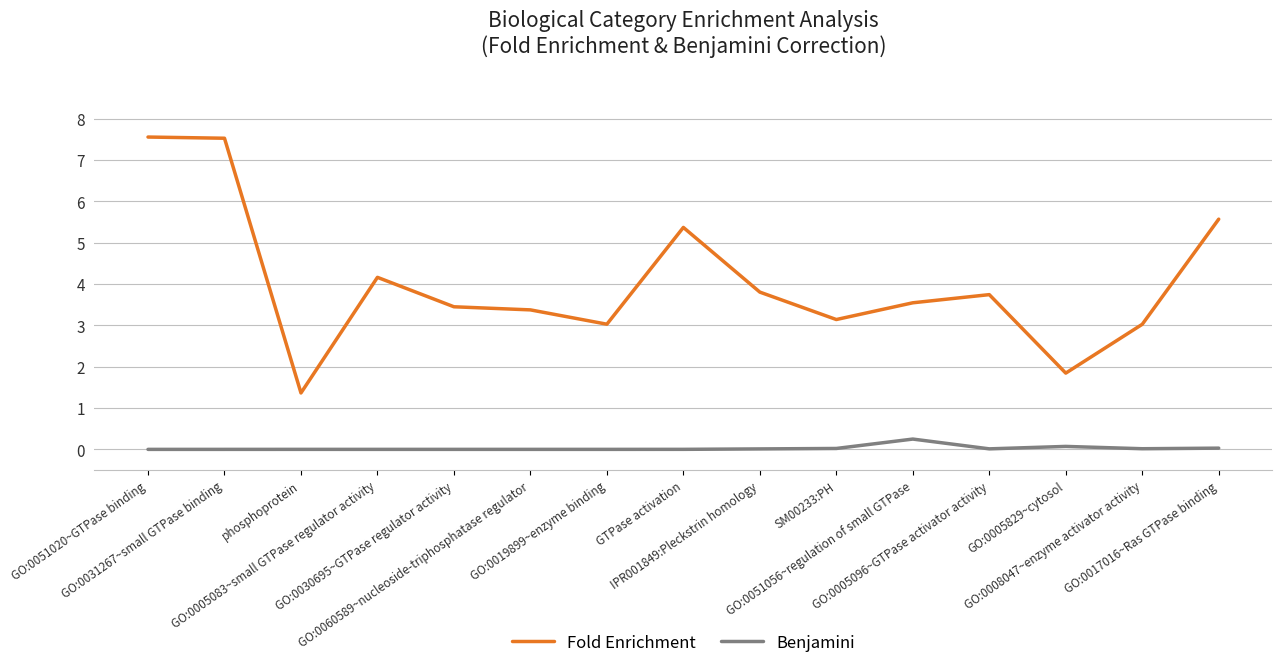

Which series has the largest total across all categories?

Fold Enrichment